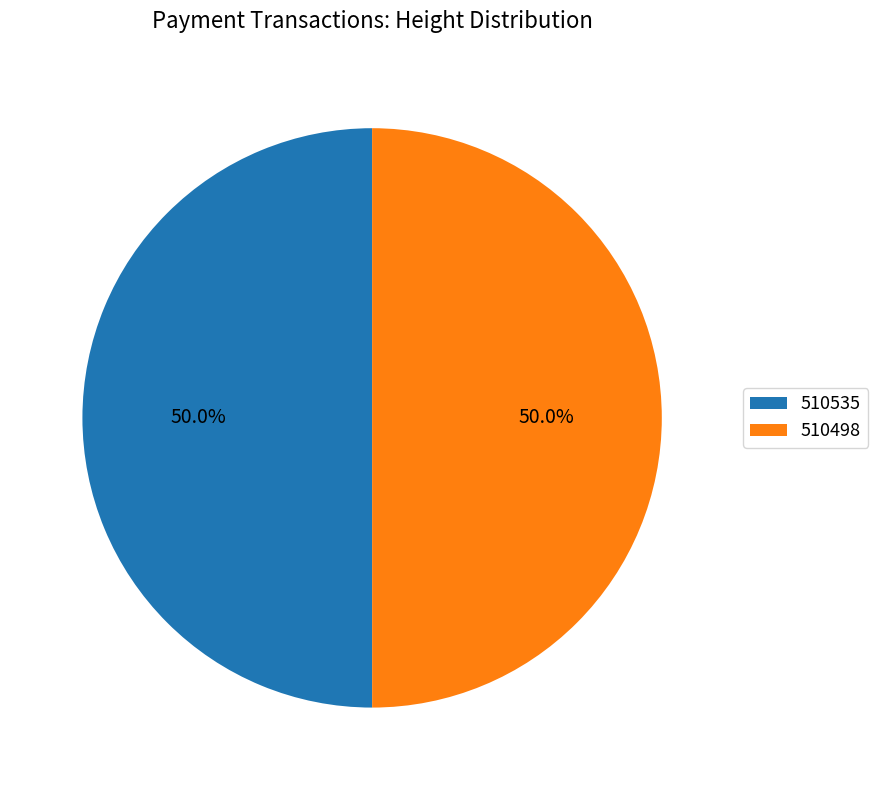

What is the ratio of the value at 510498 to the value at 510535?

1.0